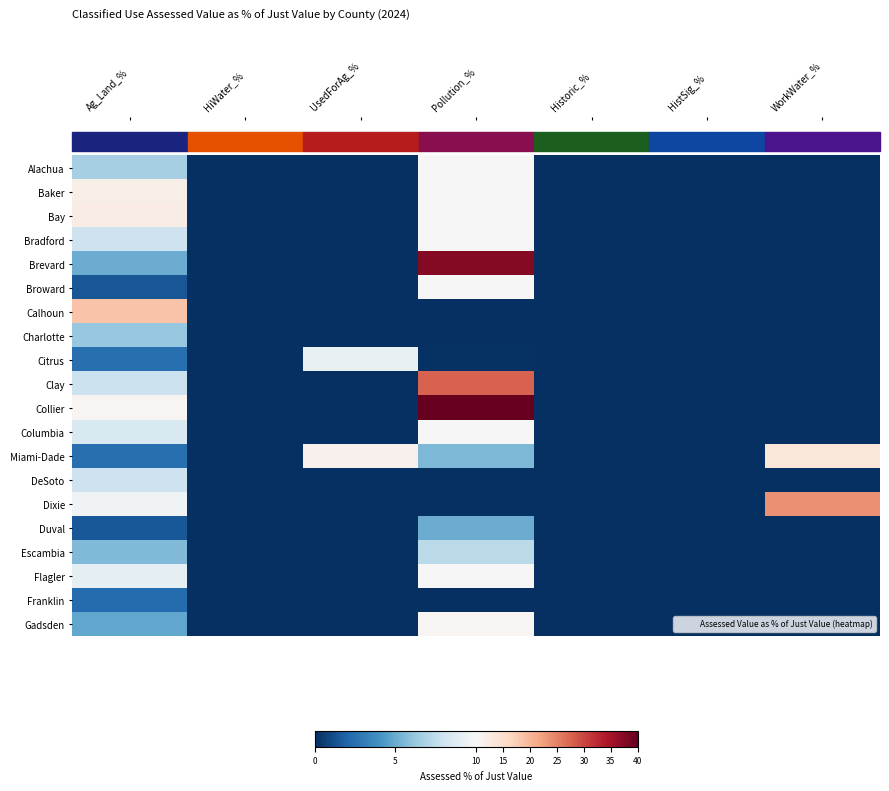

Which series has the largest range (max minus min)?

Collier